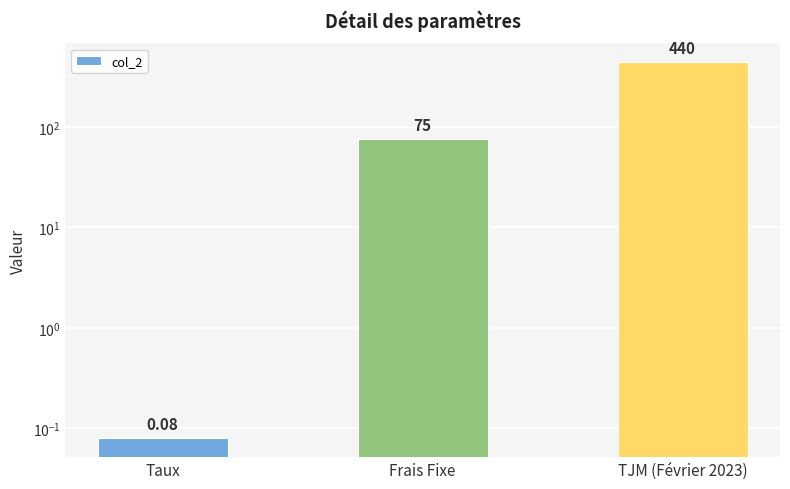

What position from the left is Taux?

1